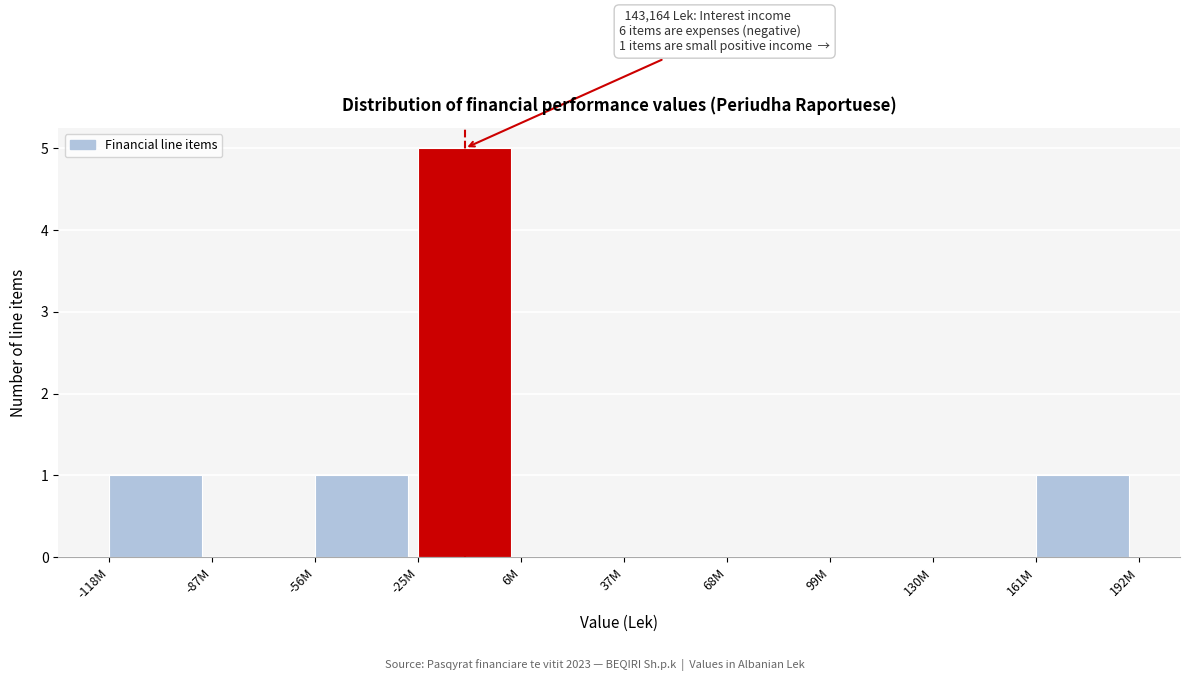

Reading left to right, what are all the values shown in this chart?

-118M=1	-87M=0	-56M=1	-25M=5	6M=0	37M=0	68M=0	99M=0	130M=0	161M=1